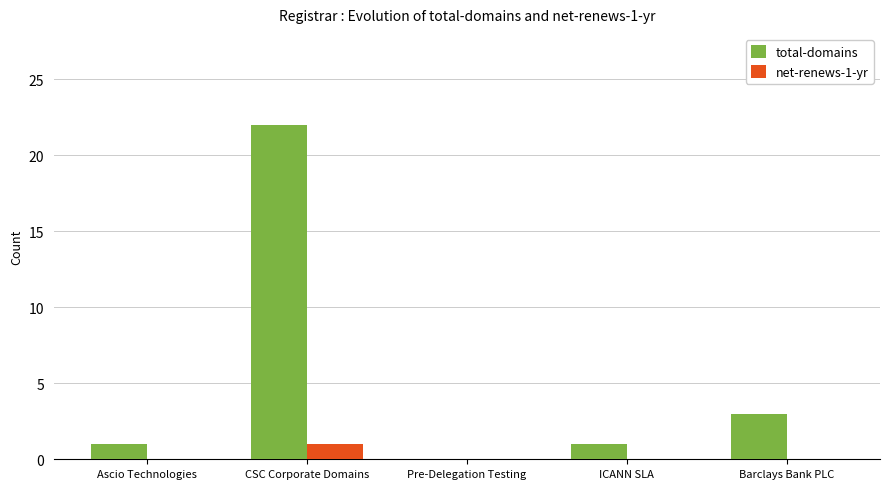

At which category is the sum across all series the highest?

CSC Corporate Domains